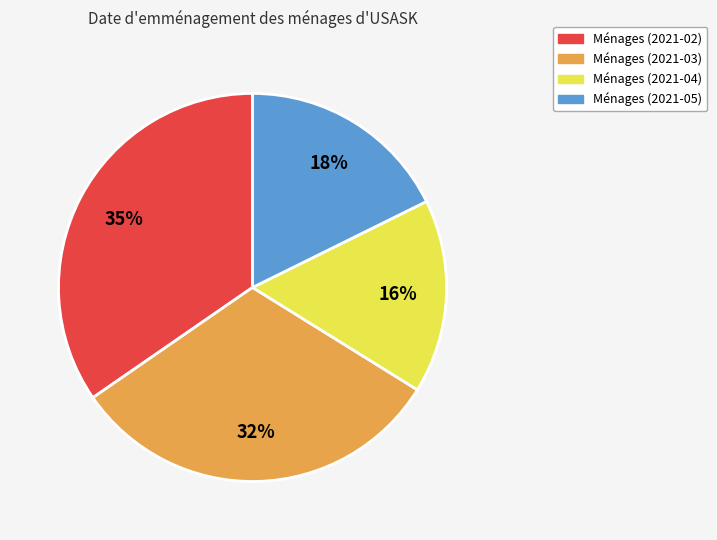

Combined, do Ménages (2021-03) and Ménages (2021-02) account for over 50%?

Yes